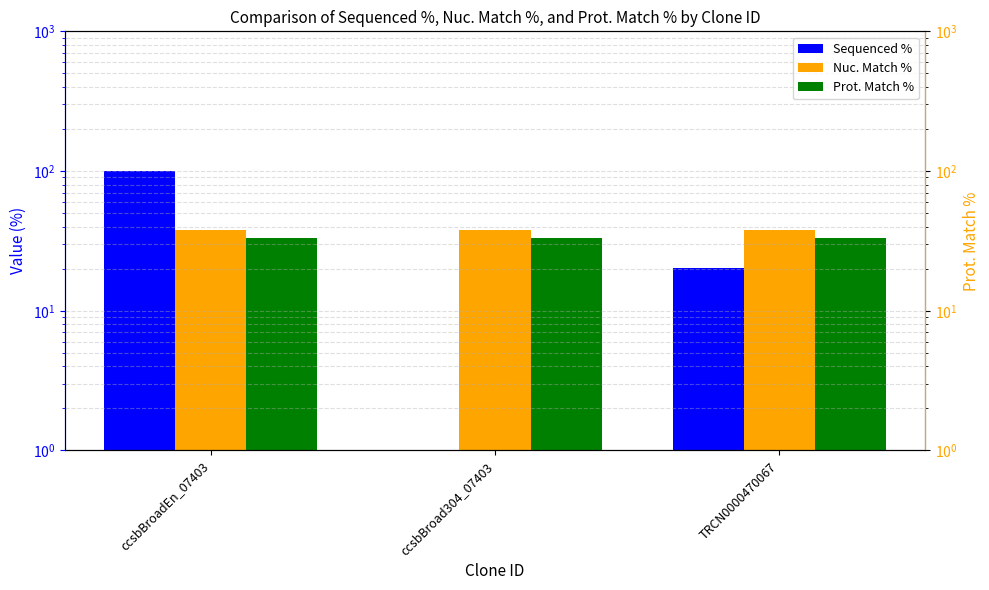

Reading left to right, what are all the values shown in this chart?

Sequenced %: 100.0	0.5	20.4
Nuc. Match %: 37.8	37.8	37.8
Prot. Match %: 33.3	33.3	33.3